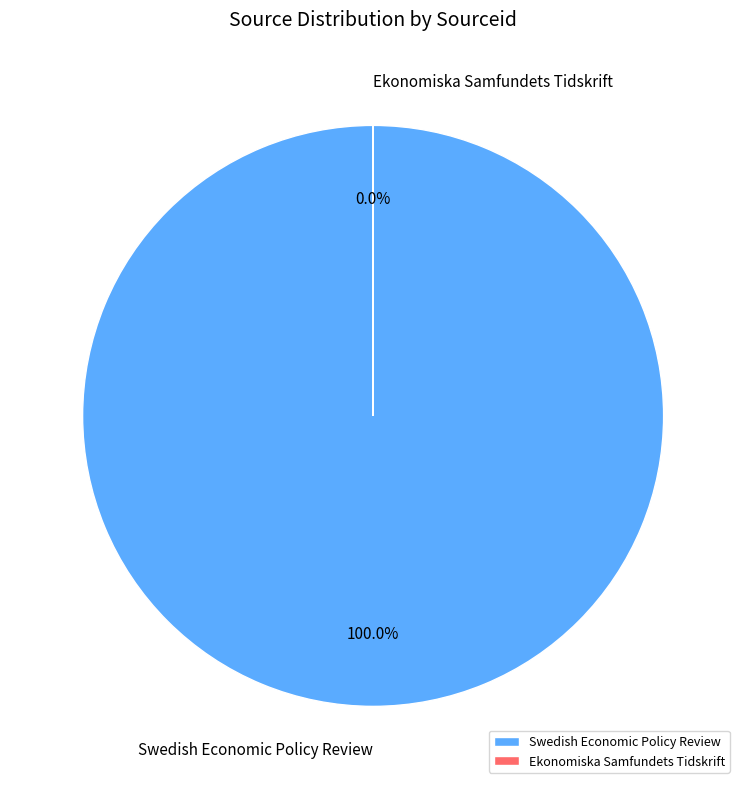

To the nearest percent, what percentage of the pie is Swedish Economic Policy Review?

100%